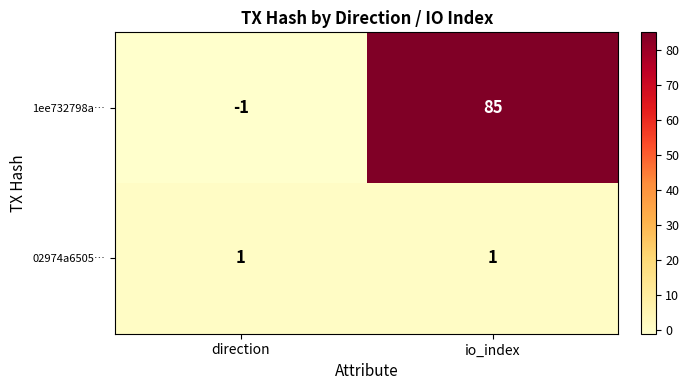

The value of 1ee732798a… at direction is -2. True or false?

False